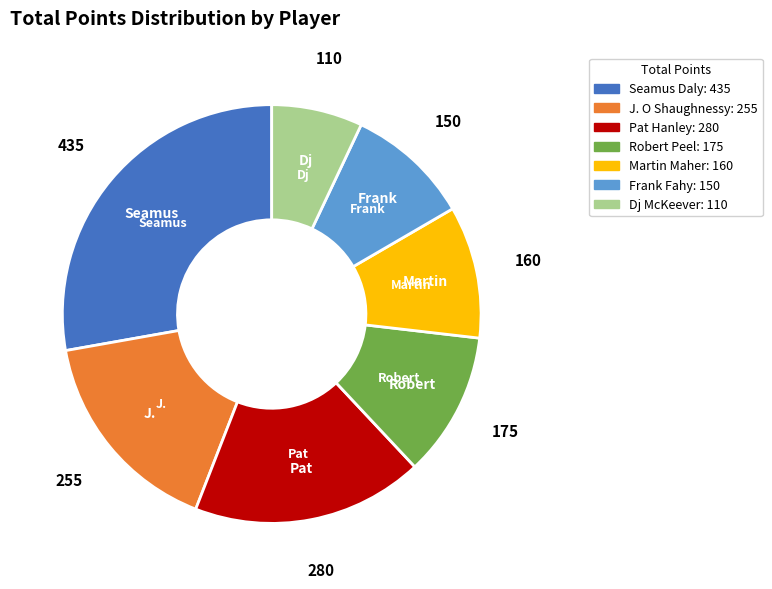

Which has a higher value, Dj McKeever or Martin Maher?

Martin Maher